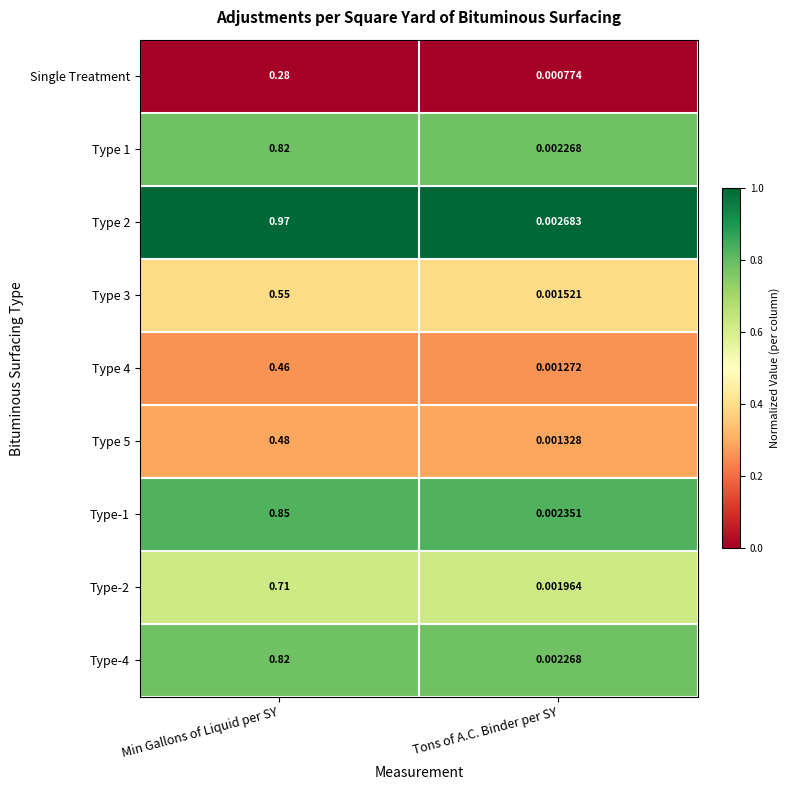

At which label is Single Treatment closest to 0?

Tons of A.C. Binder per SY